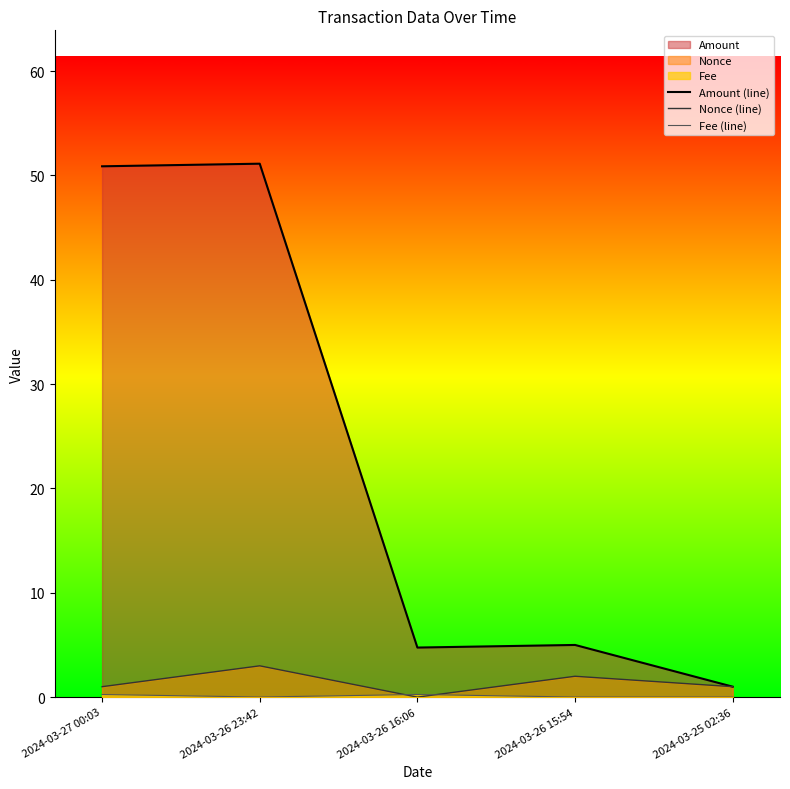

Rank the series by their maximum value, from lowest to highest.

Fee (line), Nonce (line), Amount (line)